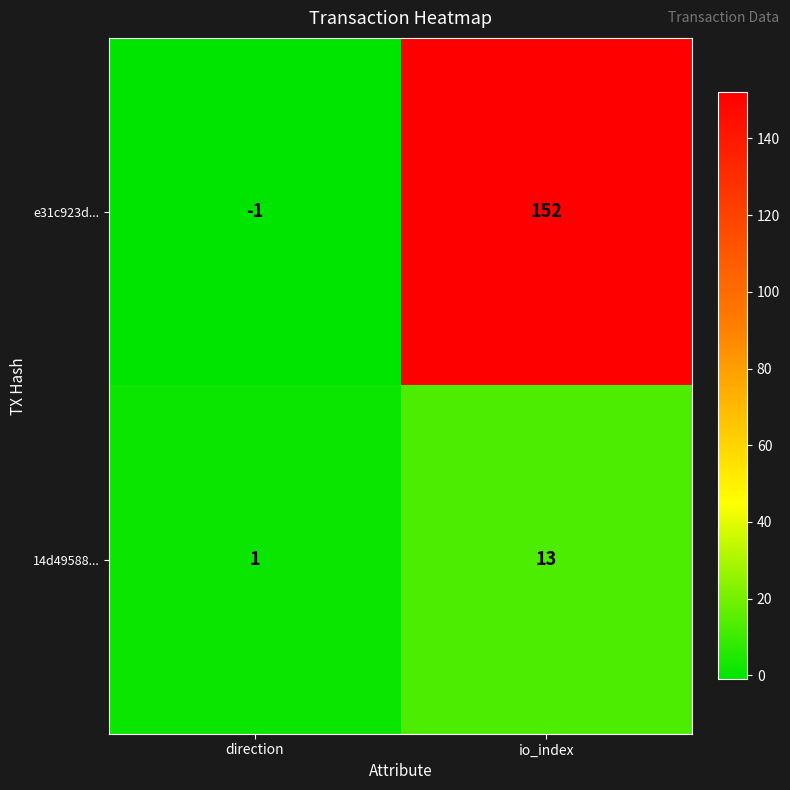

How many distinct data groups are displayed?

2